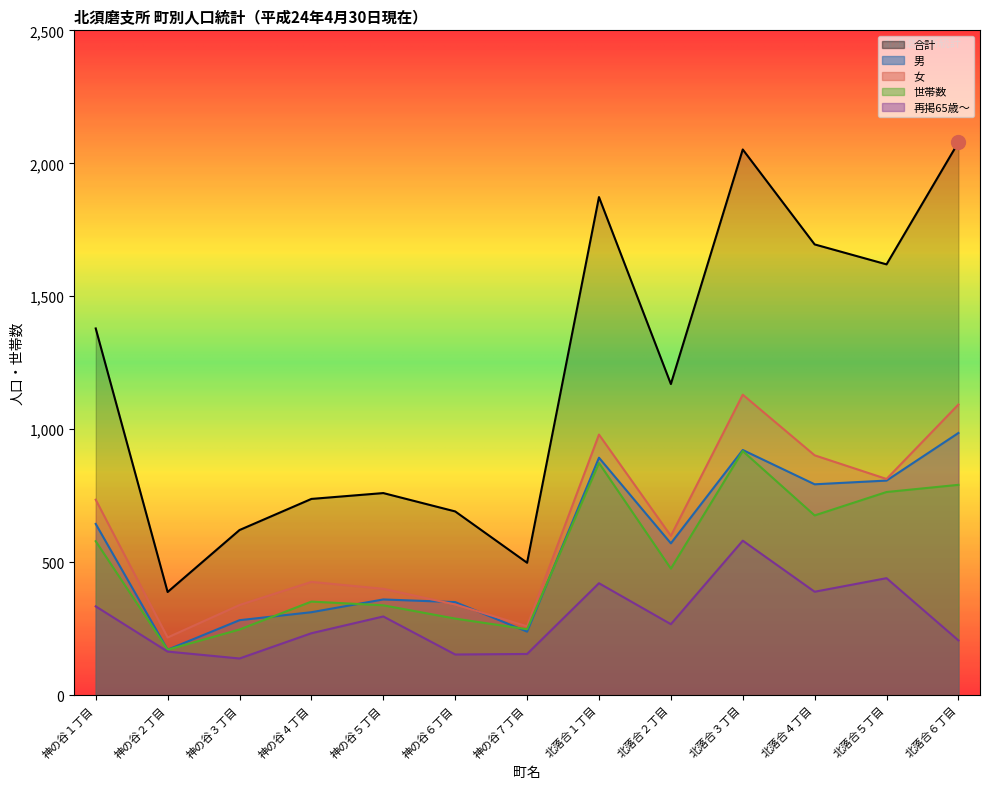

Does the chart have visible grid lines?

No